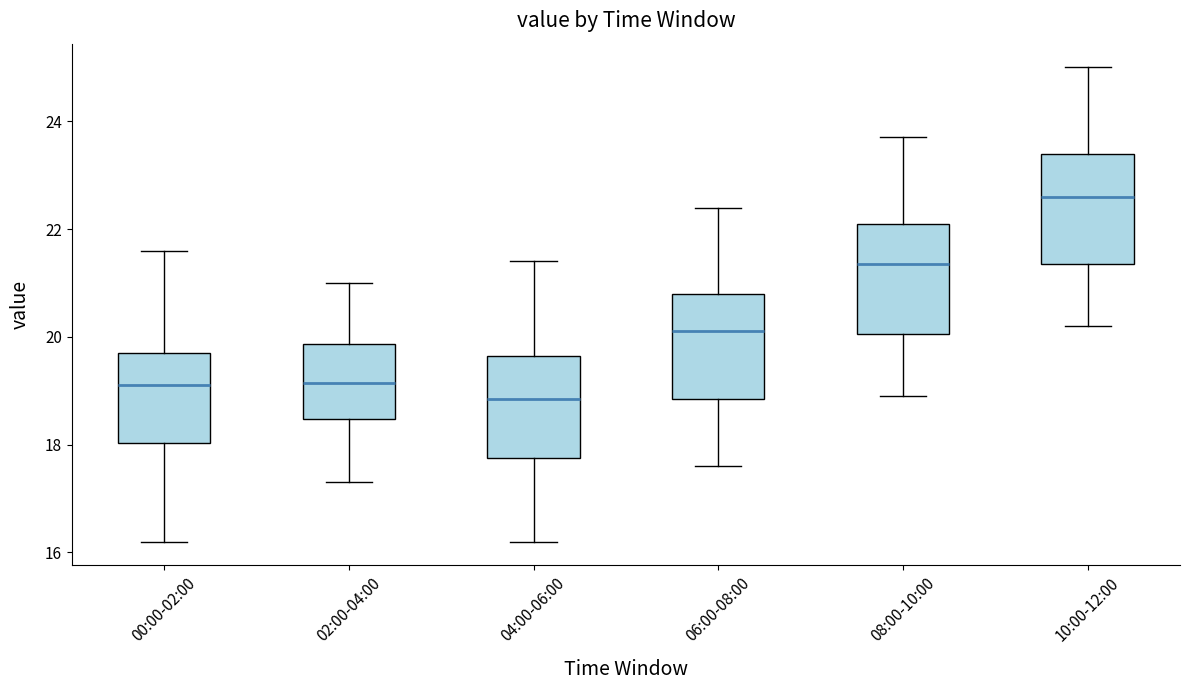

Which box's median line is the highest?

10:00-12:00